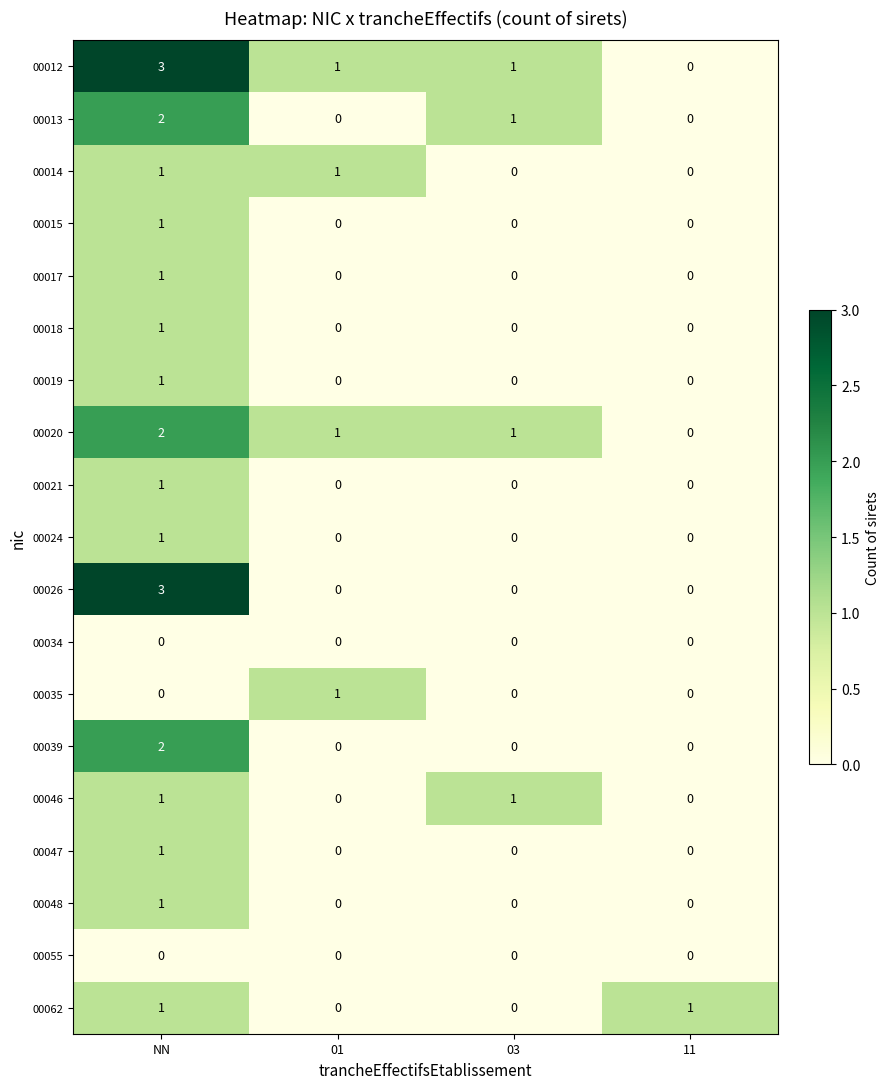

The value of 00017 at 11 is 0. True or false?

True